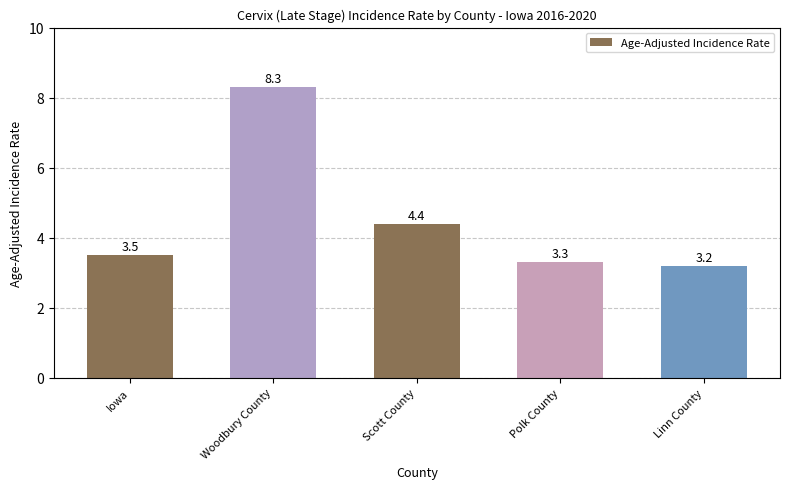

True or false: the data shows 2.2 at Polk County.

False